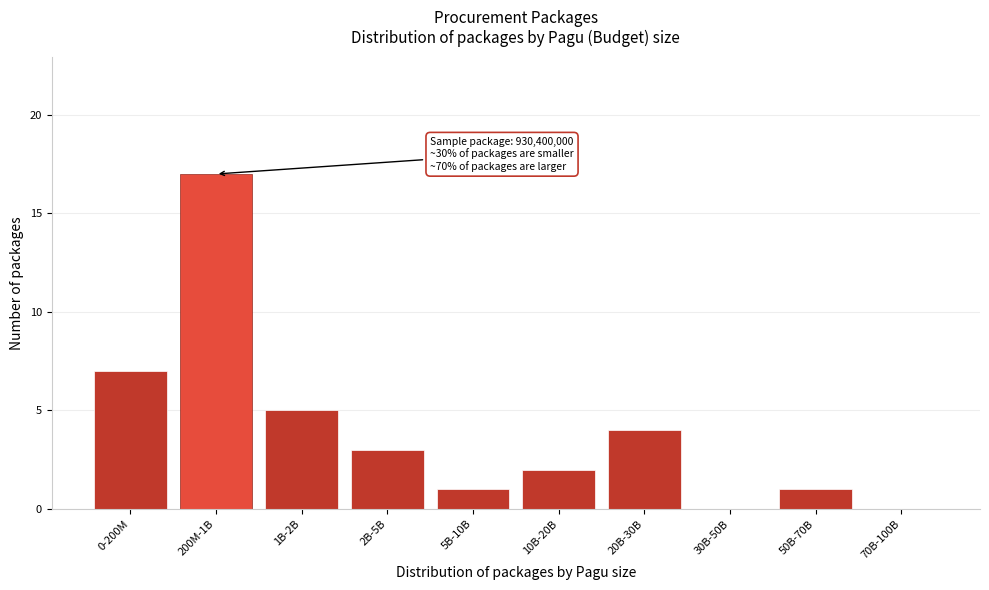

Reading right to left, transcribe all the data shown in this chart.

70B-100B=0	50B-70B=1	30B-50B=0	20B-30B=4	10B-20B=2	5B-10B=1	2B-5B=3	1B-2B=5	200M-1B=17	0-200M=7